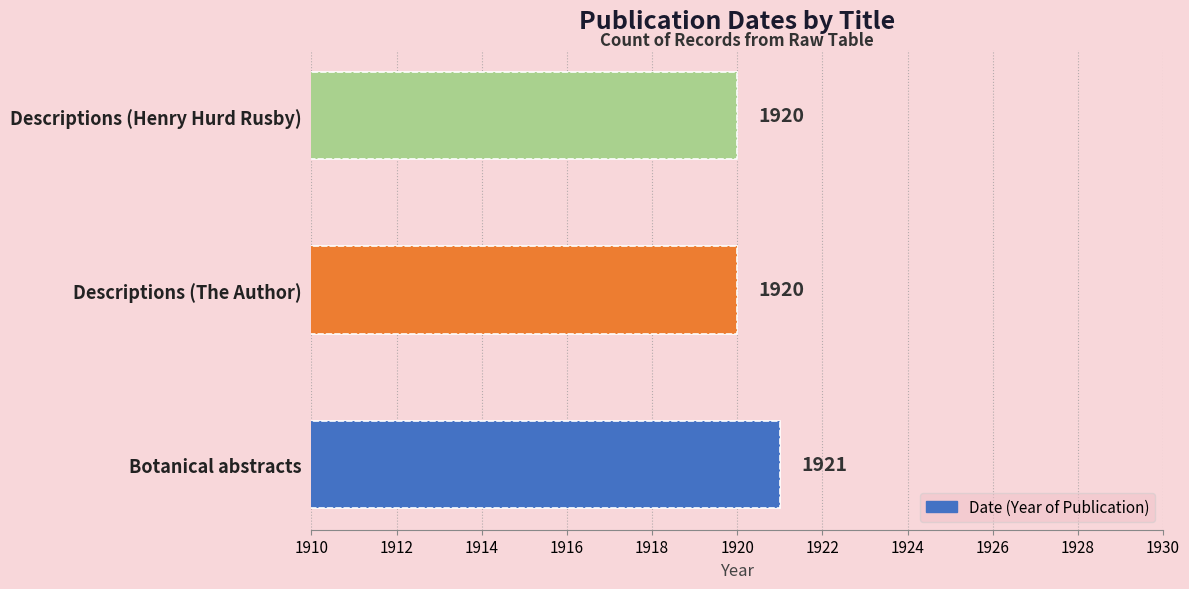

True or false: the data shows 2941 at Descriptions (The Author).

False